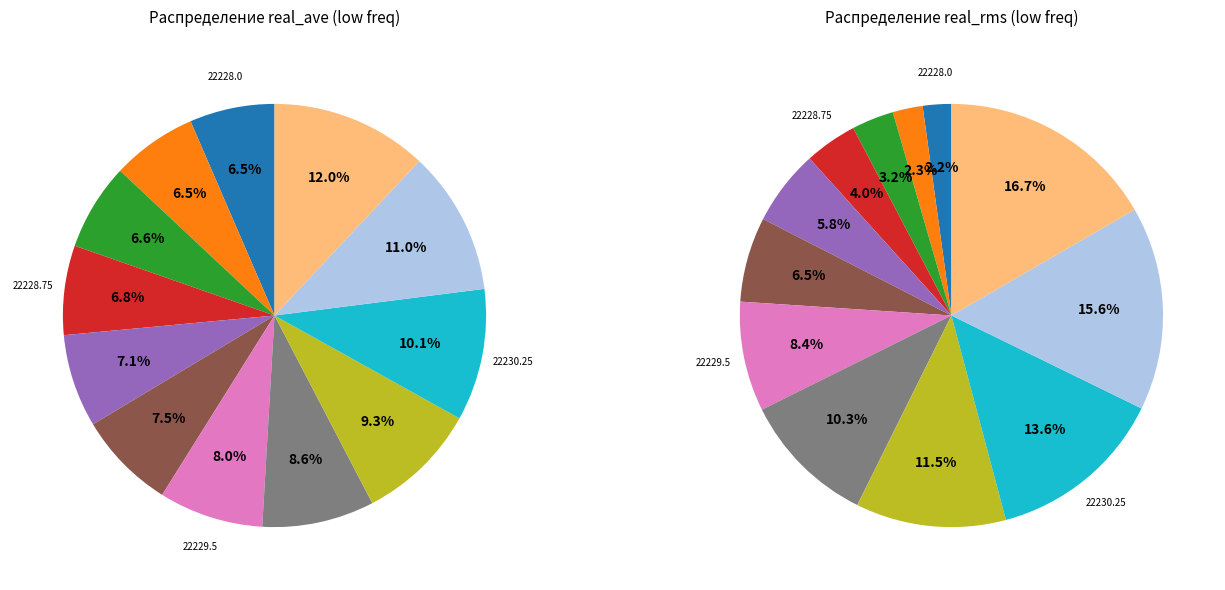

Which category has the biggest portion of the pie?

22230.75